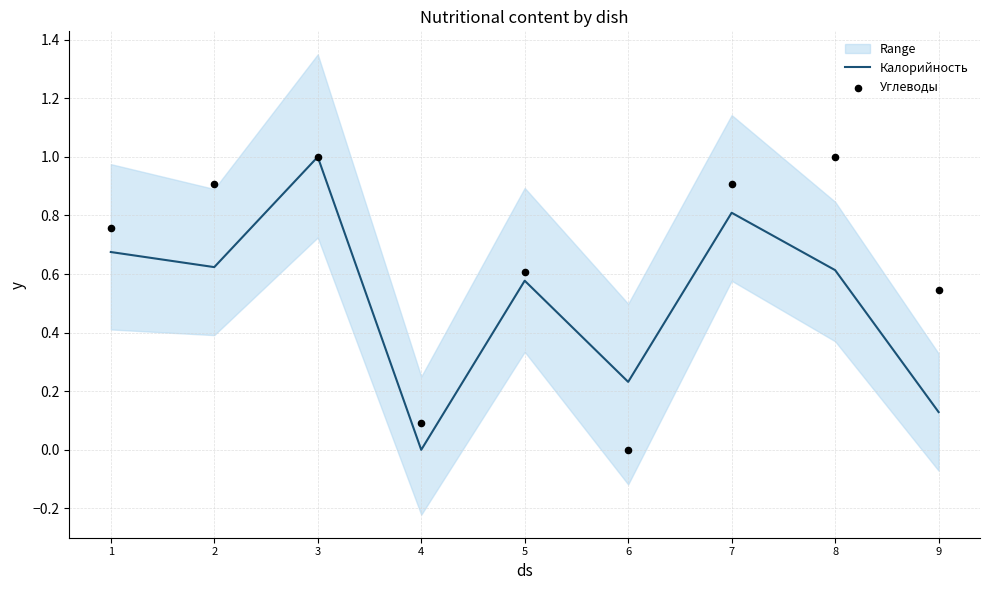

What are all the series names shown in the legend?

Калорийность, Углеводы